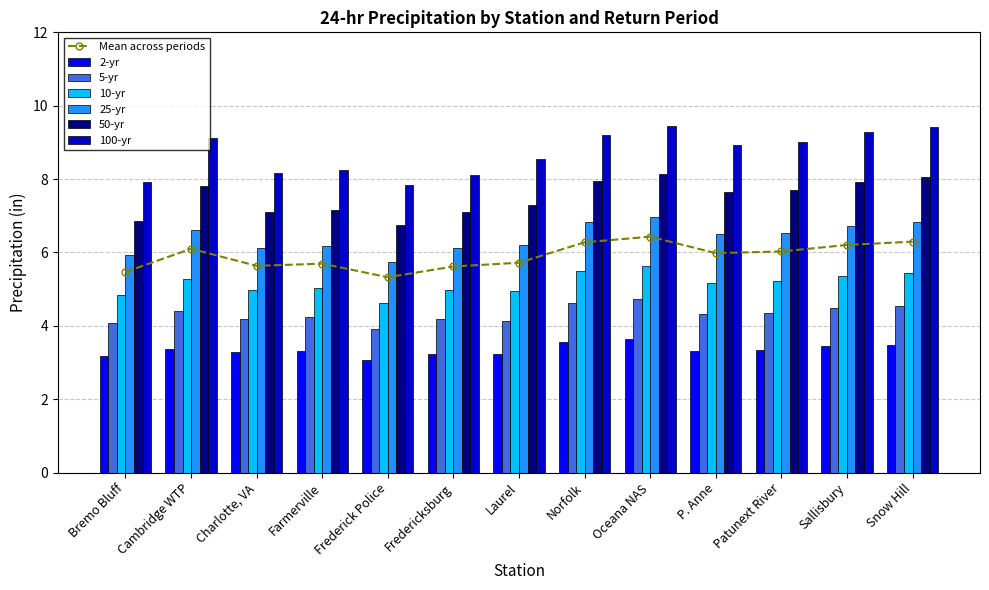

At which label is 5-yr closest to 4?

Bremo Bluff